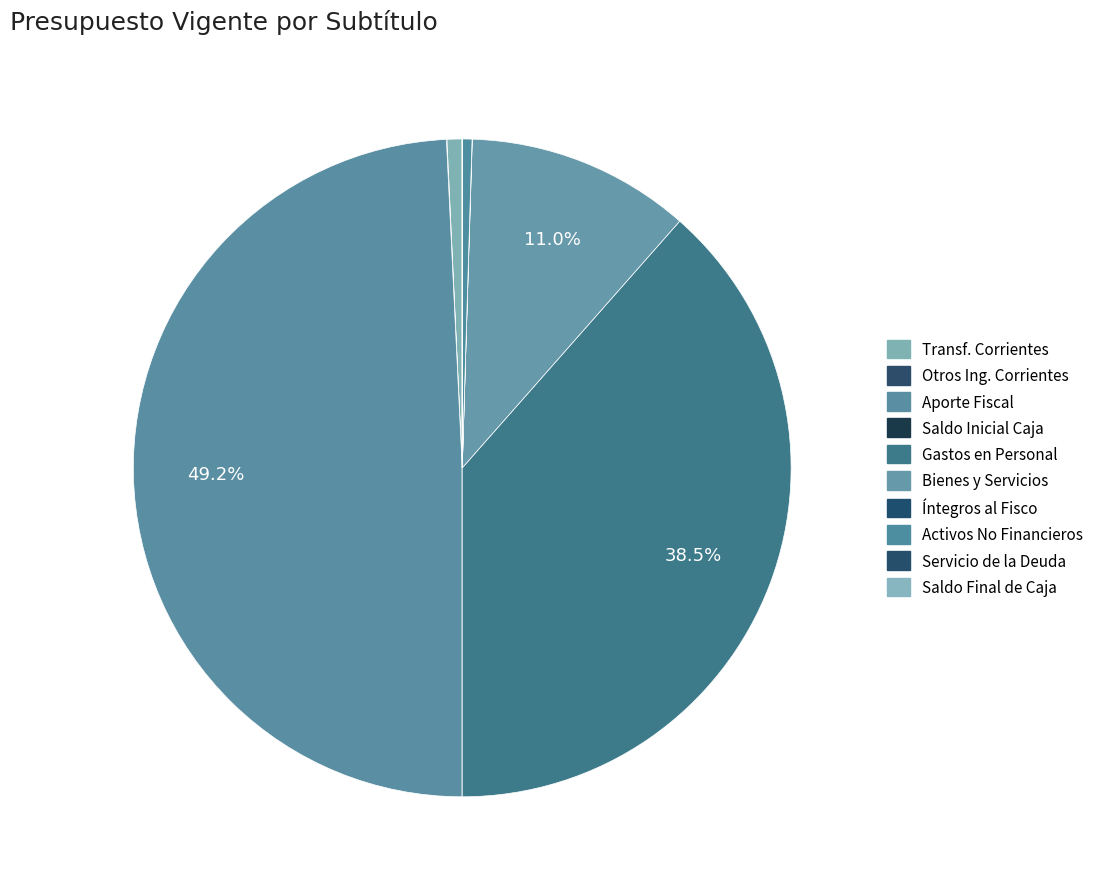

Is there a majority slice in this chart?

No